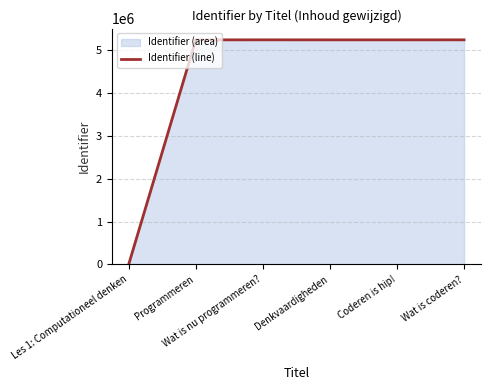

How many points are lower than both their immediate neighbors (excluding endpoints)?

1